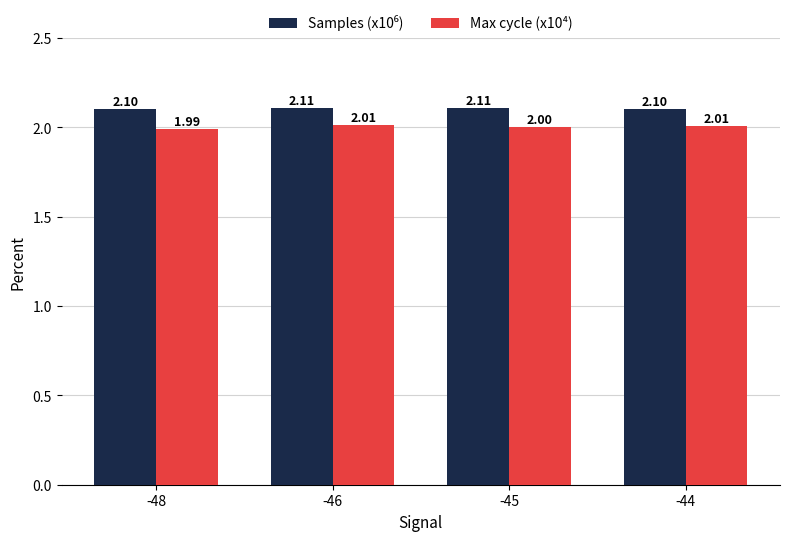

What is the average value of the Max cycle (x10⁴) series?

2.0